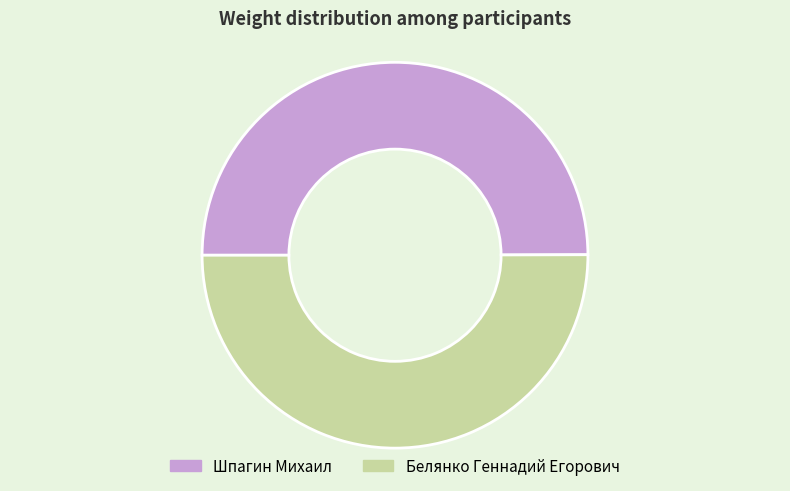

Is the sum of Шпагин Михаил and Белянко Геннадий Егорович greater than half?

Yes